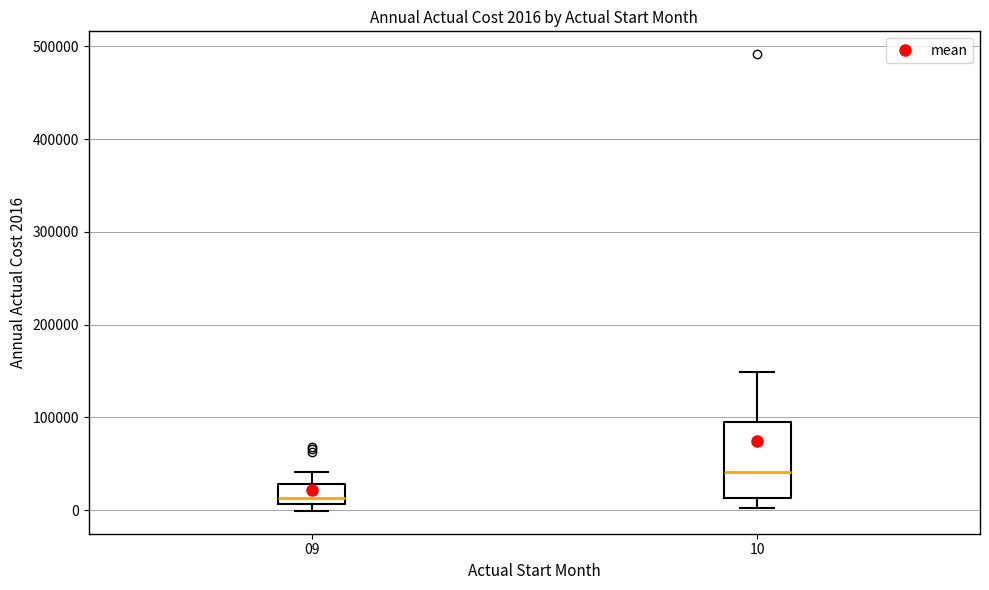

Which box's median line is the highest?

10